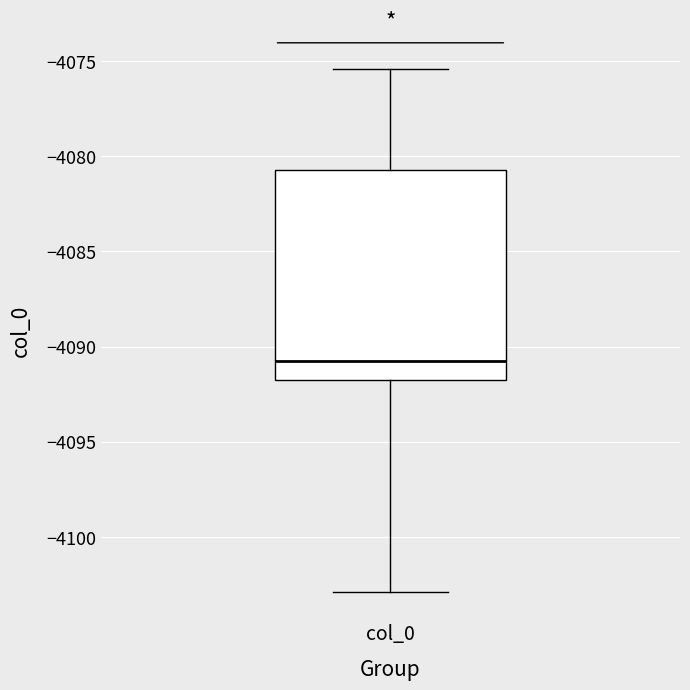

Read this box plot against the y-axis: the position of the median line, the range covered by the box, and the ends of both whiskers. The values are not printed on the chart, so give them approximately, as read against the axis.

median -4091.0, box -4092.0 to -4080.5, whiskers -4103.0 to -4075.5